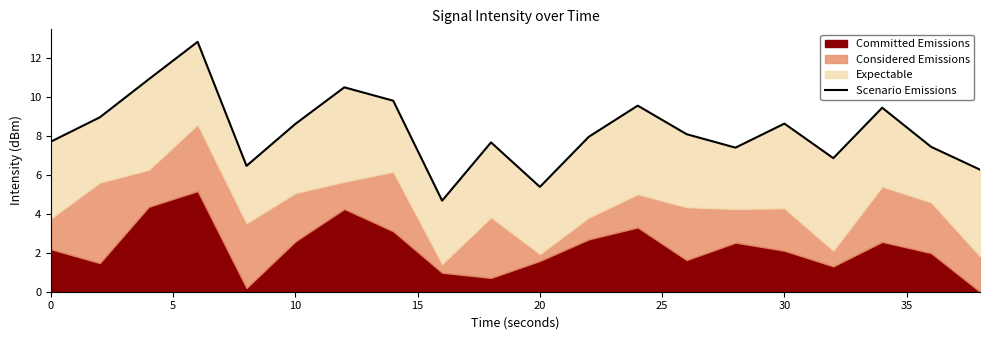

Does the chart have visible grid lines?

No